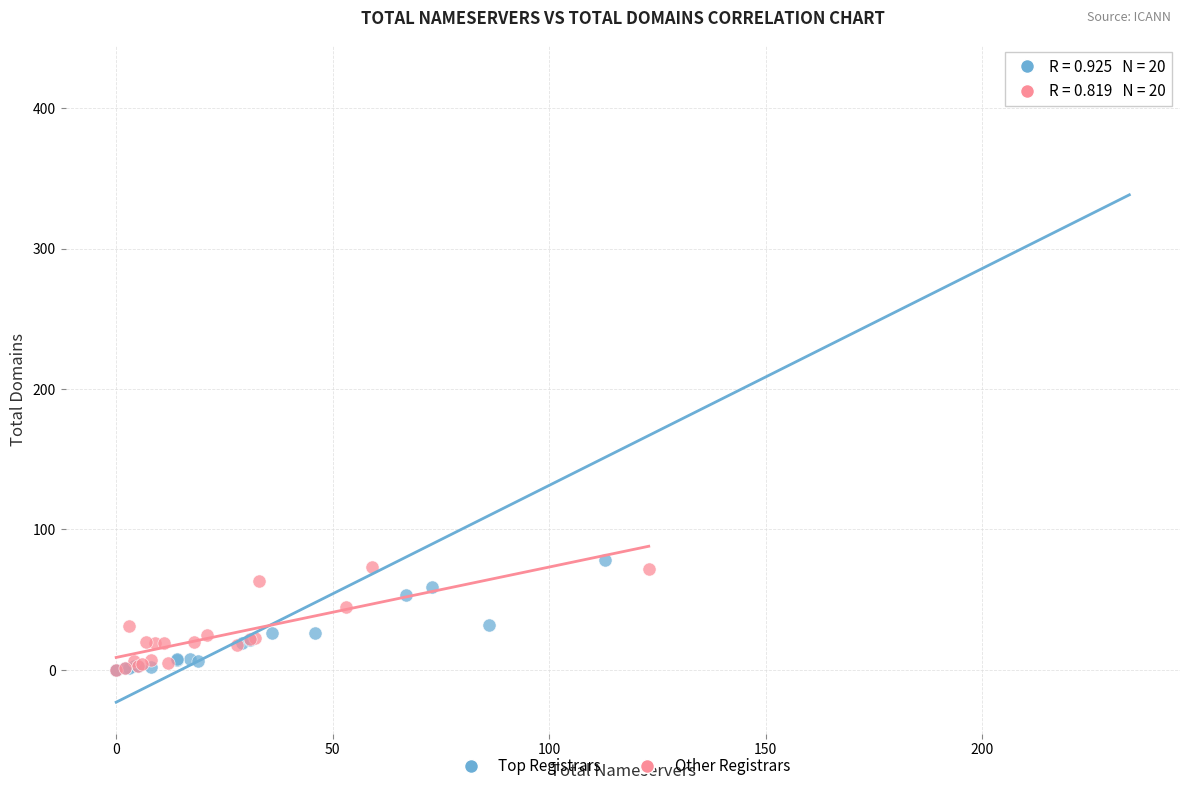

Which series reaches the maximum Y coordinate?

Top Registrars